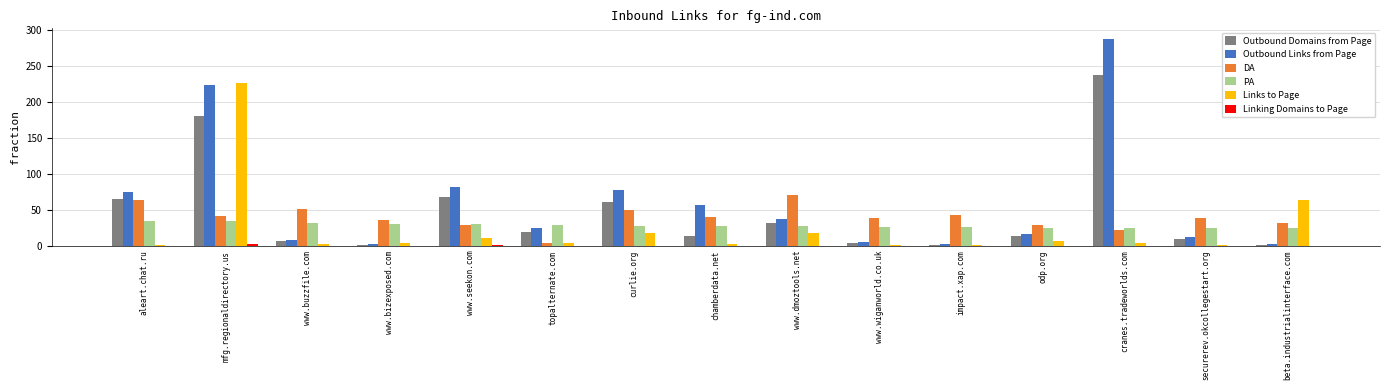

Is the value of DA at www.dmoztools.net greater than the value of PA at topalternate.com?

Yes